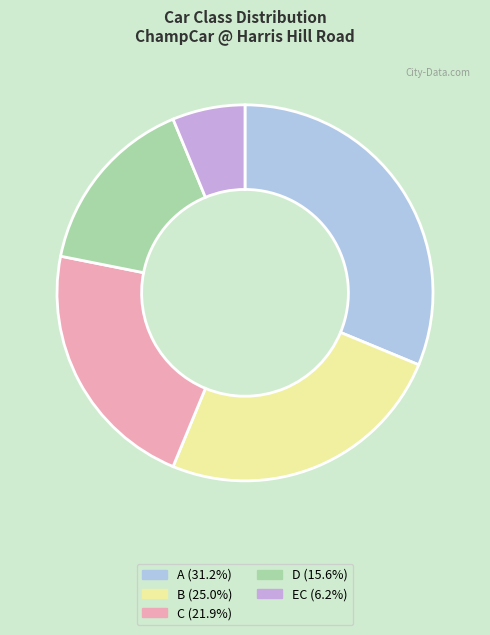

Is there any slice that represents more than half of the pie?

No